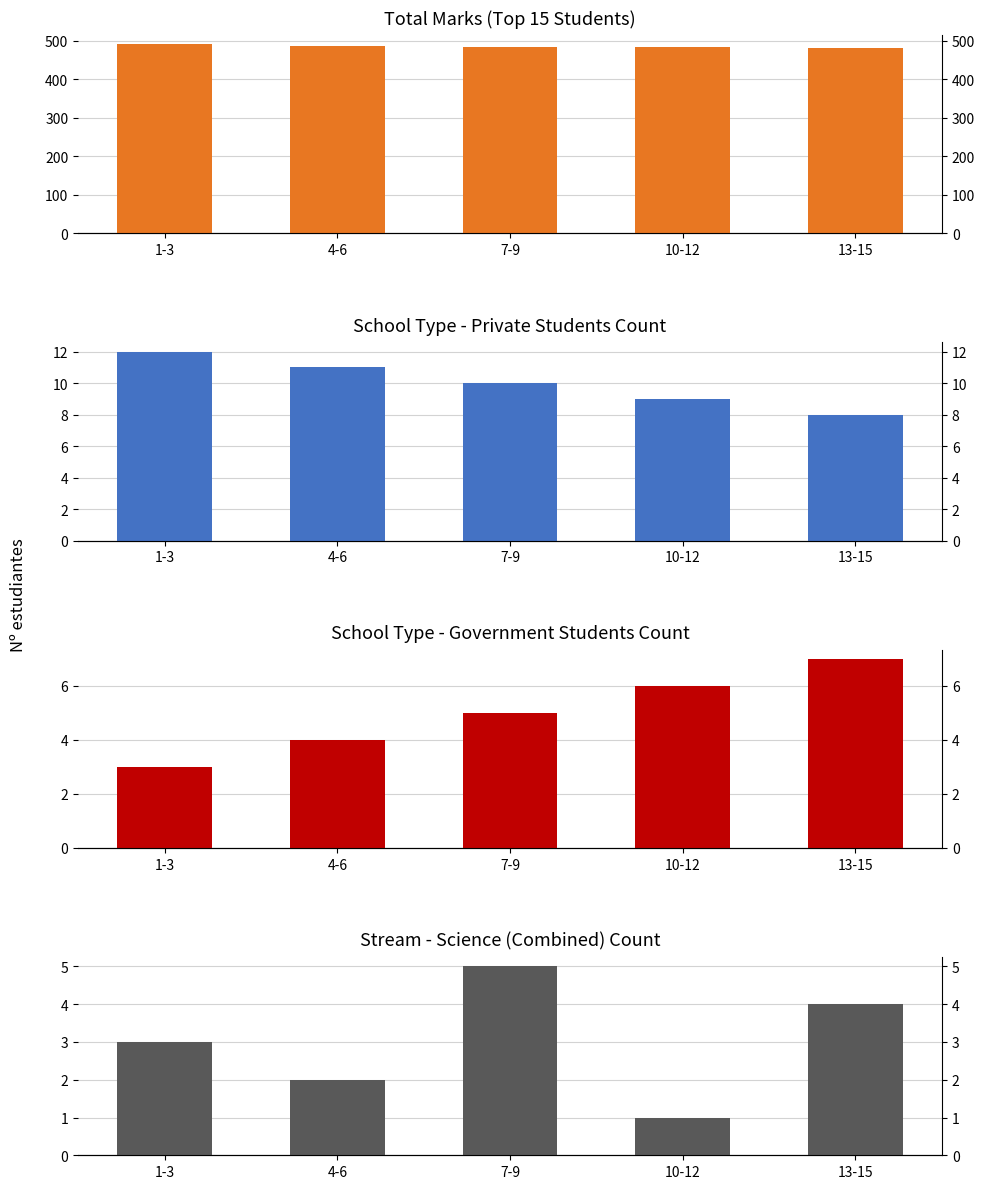

Does the chart contain any negative values?

No